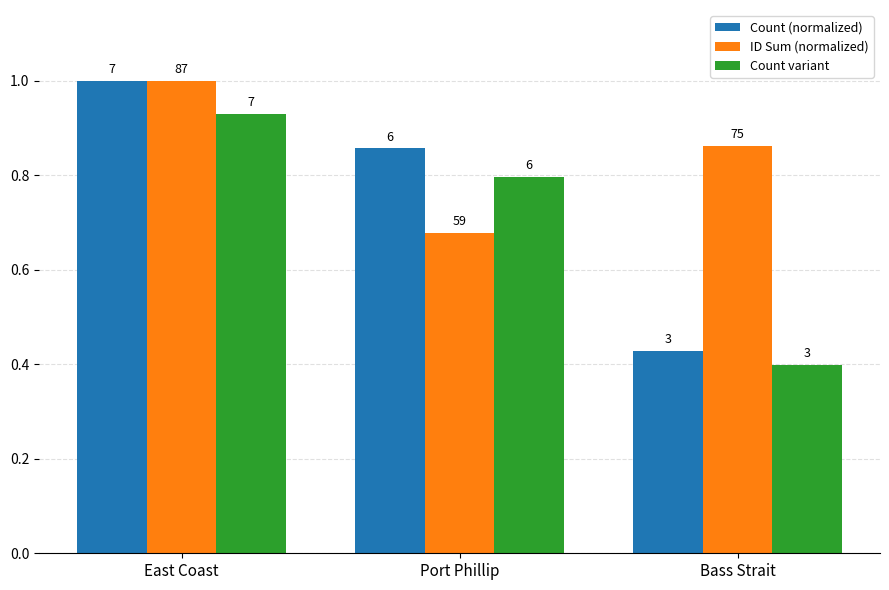

What is the value of the ID Sum (normalized) bar at the 2nd from the left?

0.7